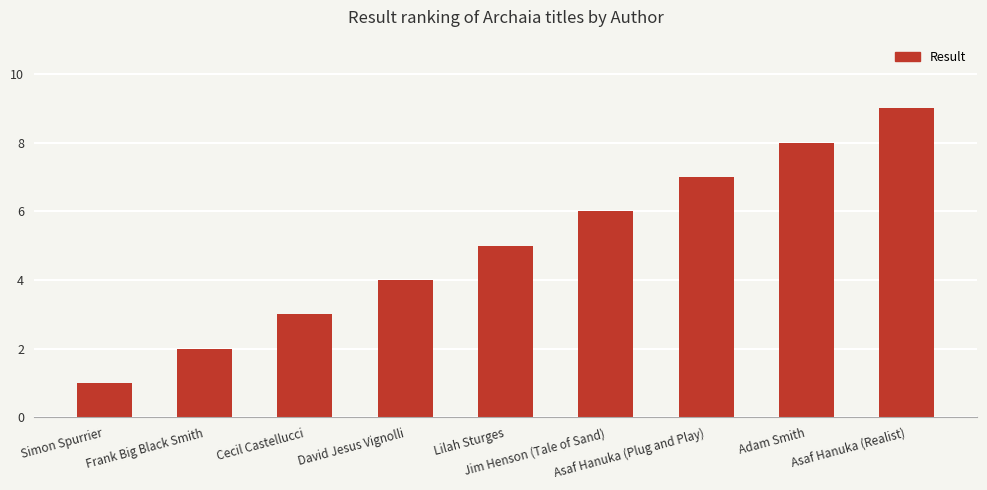

What is the difference between the second highest and minimum values?

7